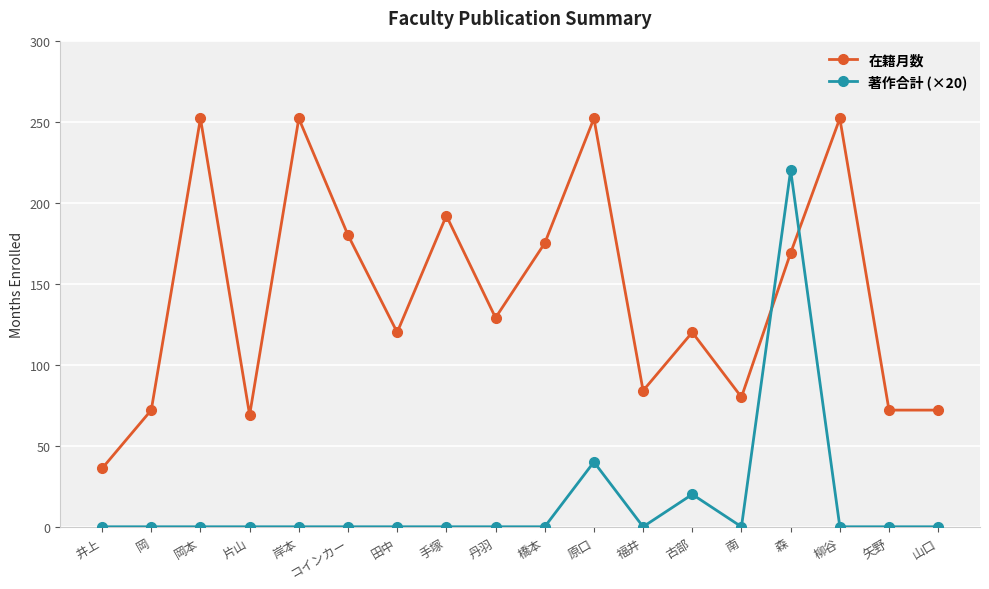

Is it true that 在籍月数 equals 16 at 片山?

False